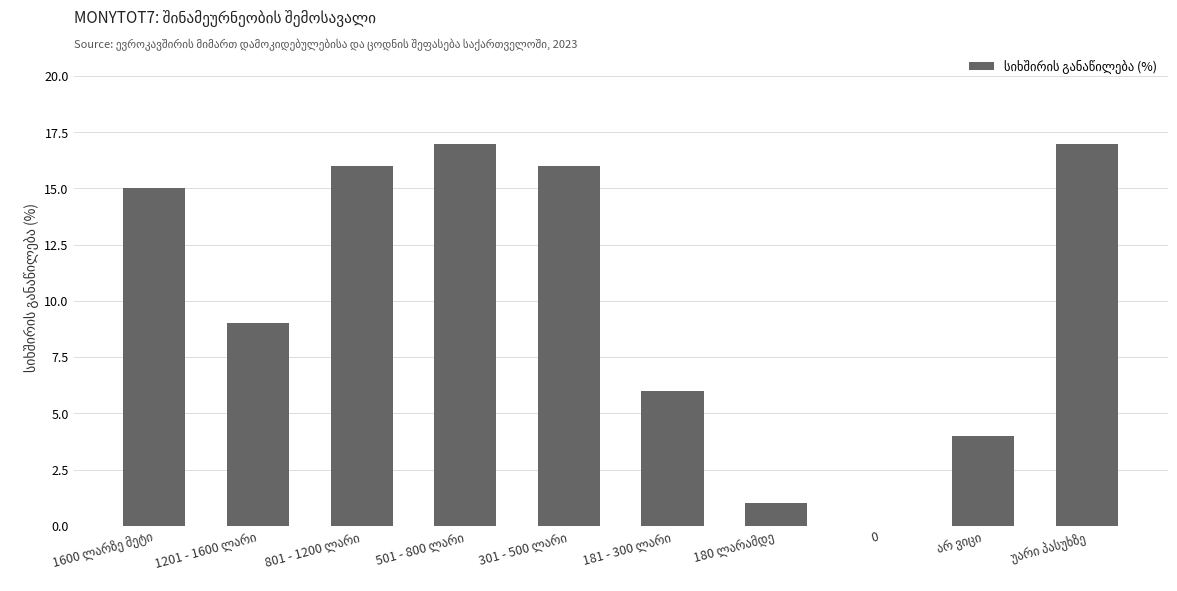

Count the number of categories in the chart.

10